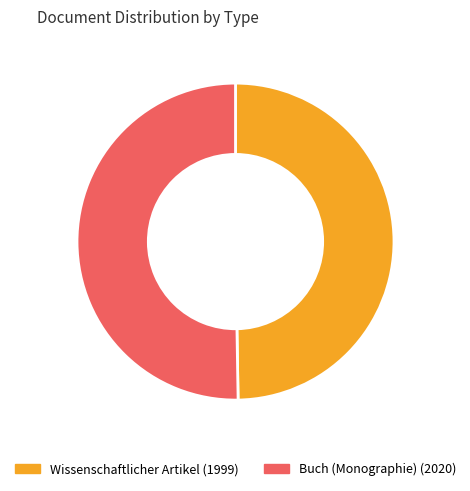

Which has a higher value, Wissenschaftlicher Artikel (1999) or Buch (Monographie) (2020)?

Buch (Monographie) (2020)